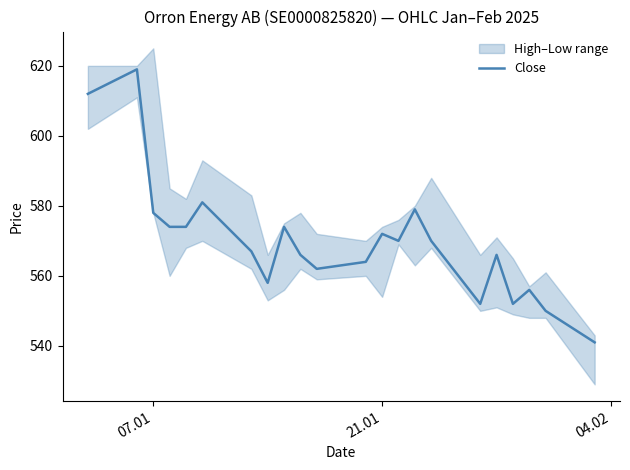

What is the difference between the second highest and minimum values?

71